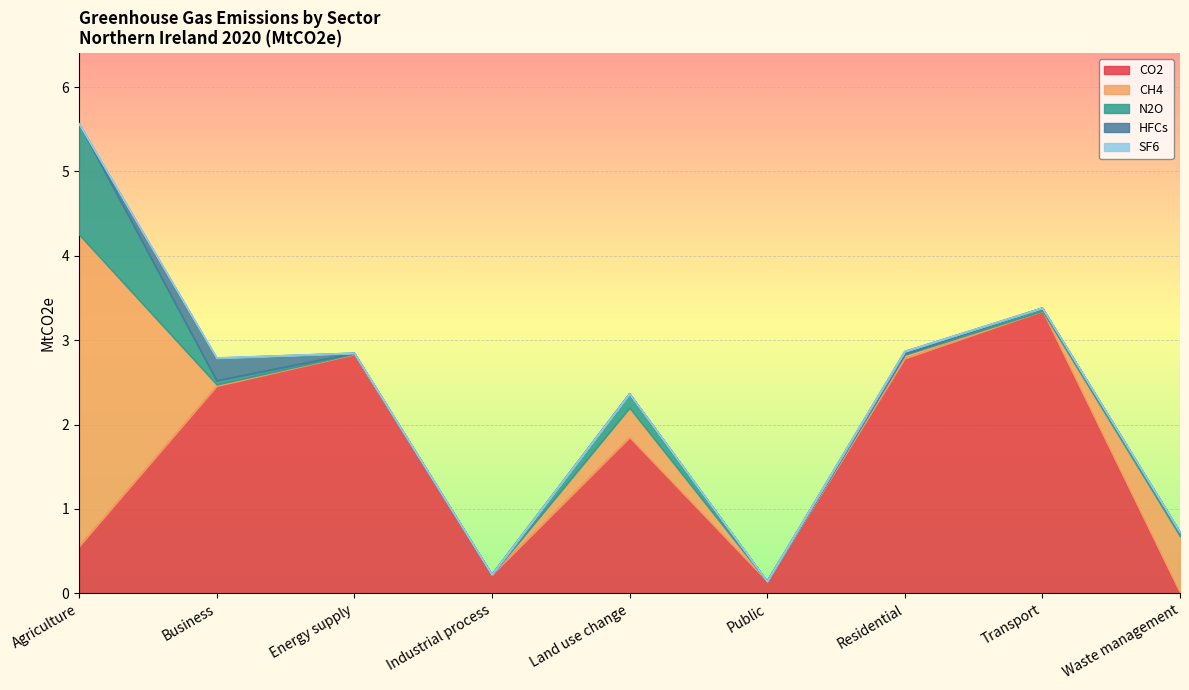

What is the sum of the CH4 values at Waste management and Energy supply?

0.7